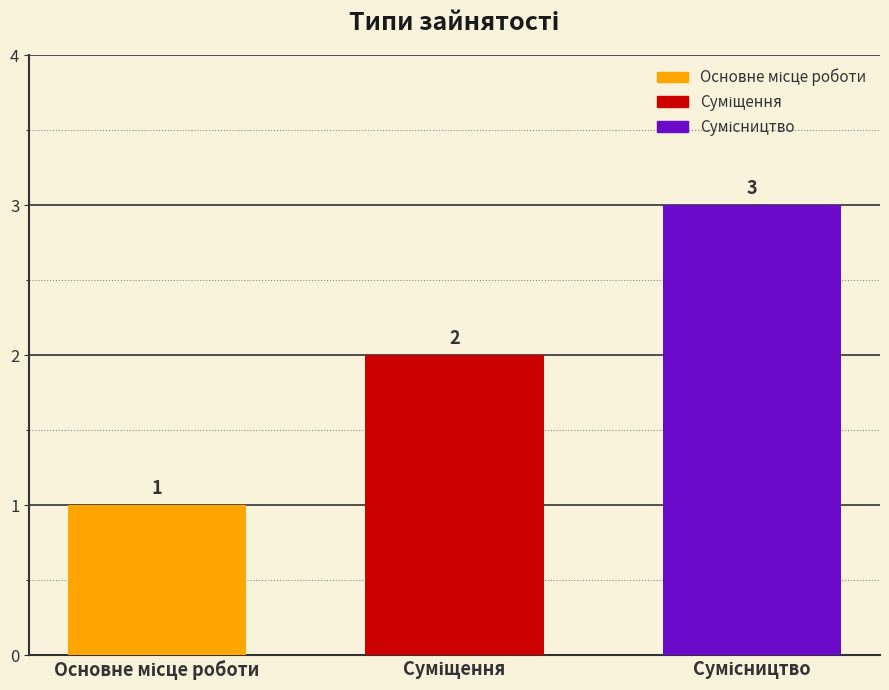

How many data points are less than 2?

1